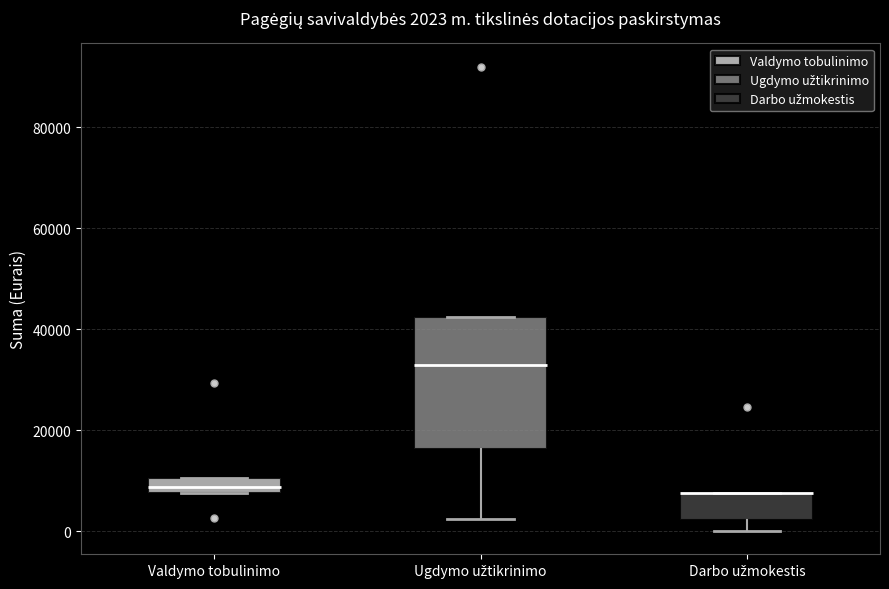

Which box is the tallest, from its lower edge to its upper edge?

Ugdymo užtikrinimo